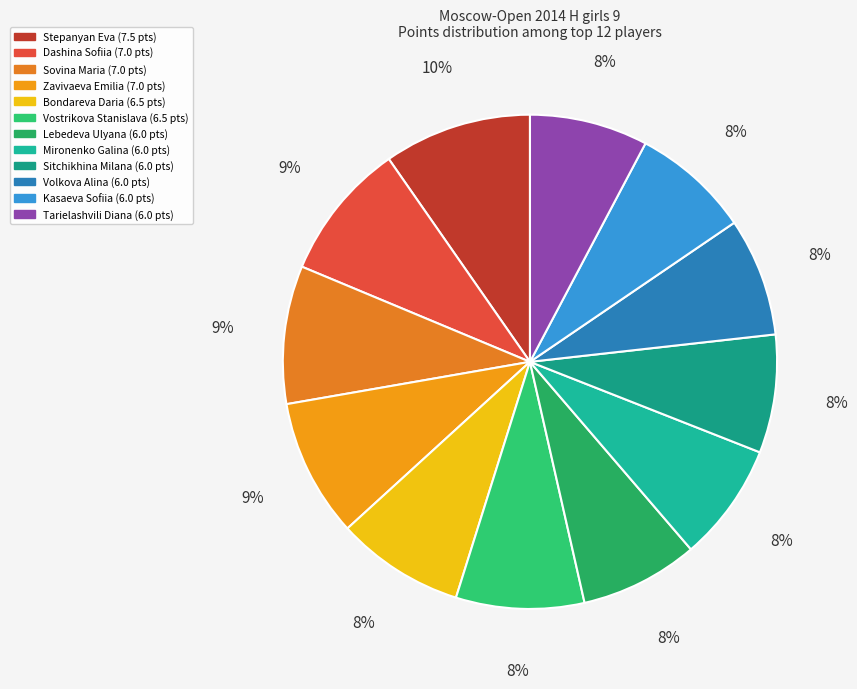

To the nearest percent, what is the combined percentage of Sitchikhina Milana and Tarielashvili Diana?

15%